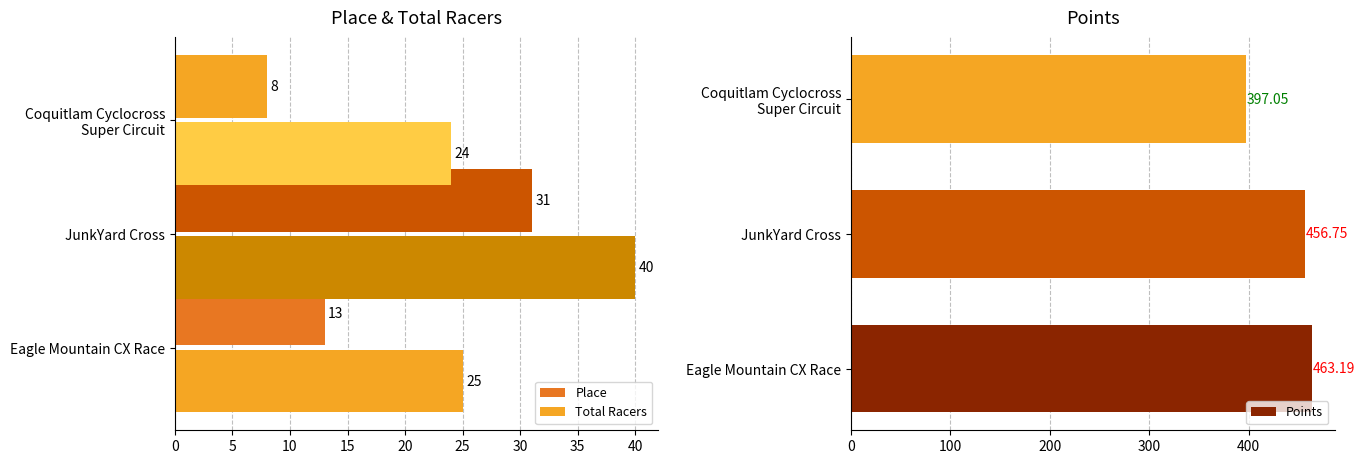

What is the difference between the maximum and minimum values in the Points series?

66.1